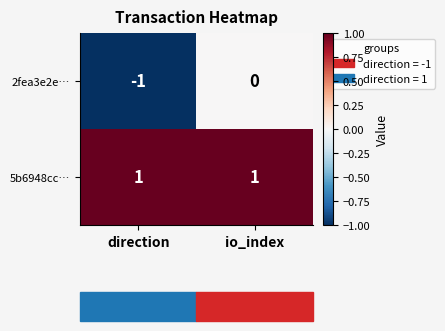

The 2fea3e2e… series shows -1 at direction. True or false?

True